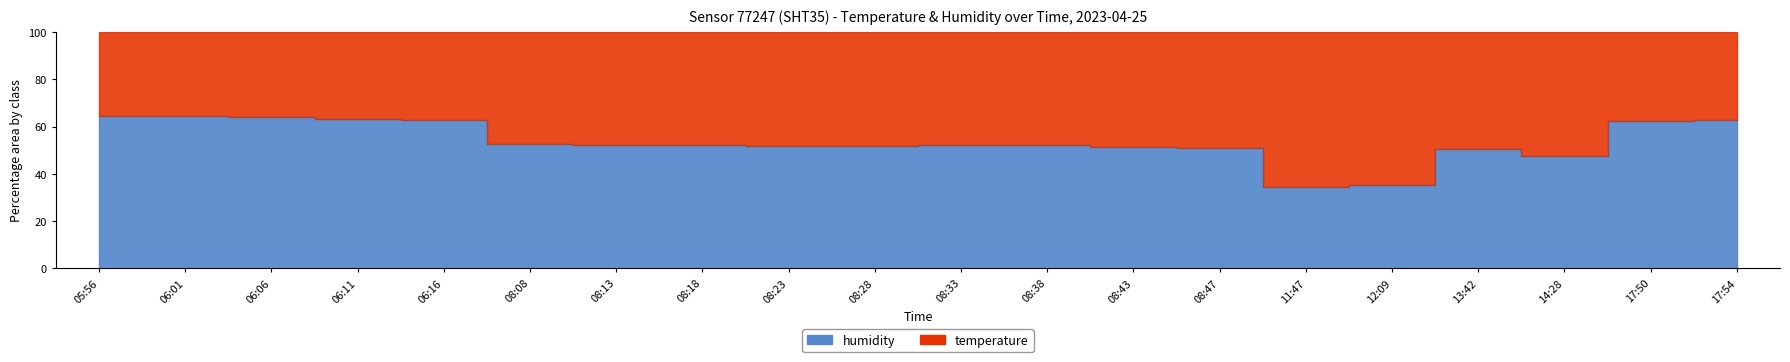

Which has a higher value, 11:47 or 06:06?

06:06